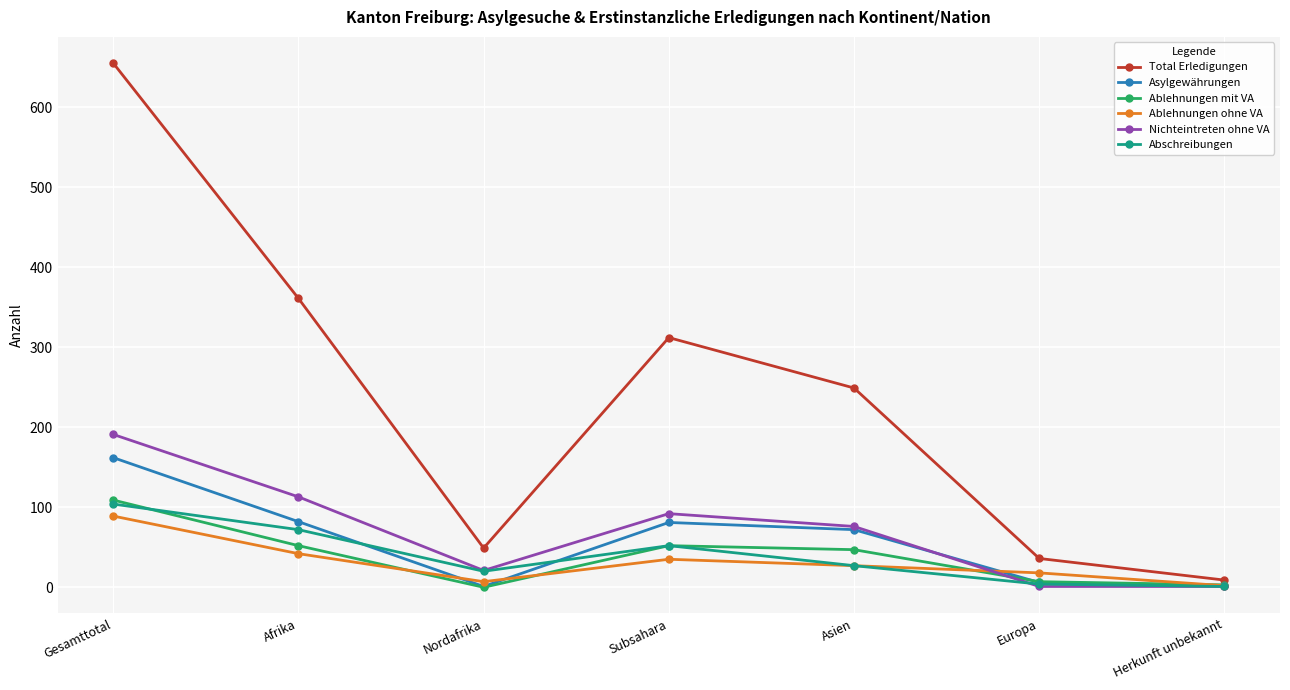

What is the label of the 4th point from the right?

Subsahara